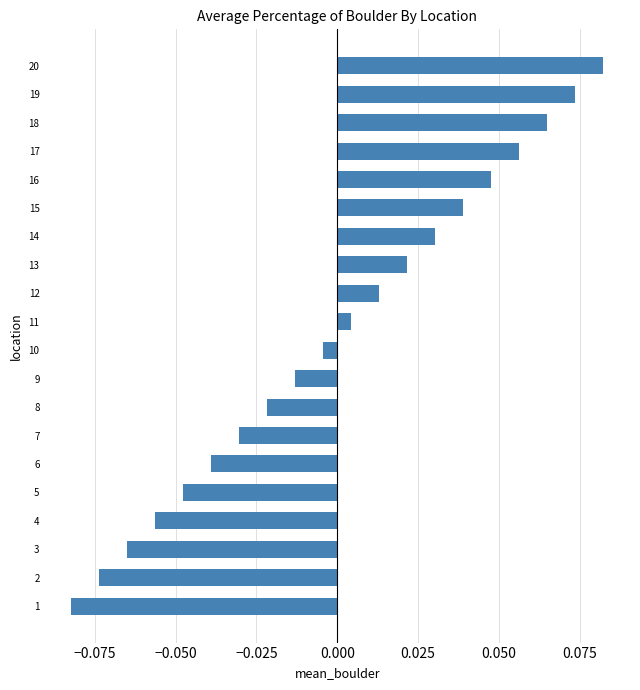

Between 9 and 10, which is larger?

10